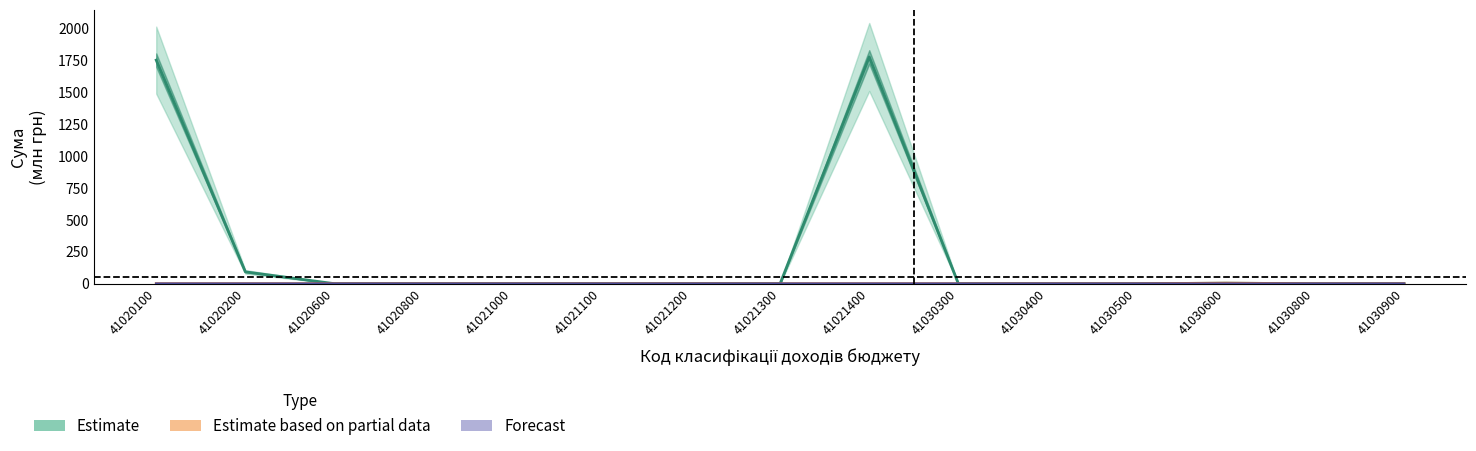

Is it true that Estimate equals 1779.6 at 41021400?

True